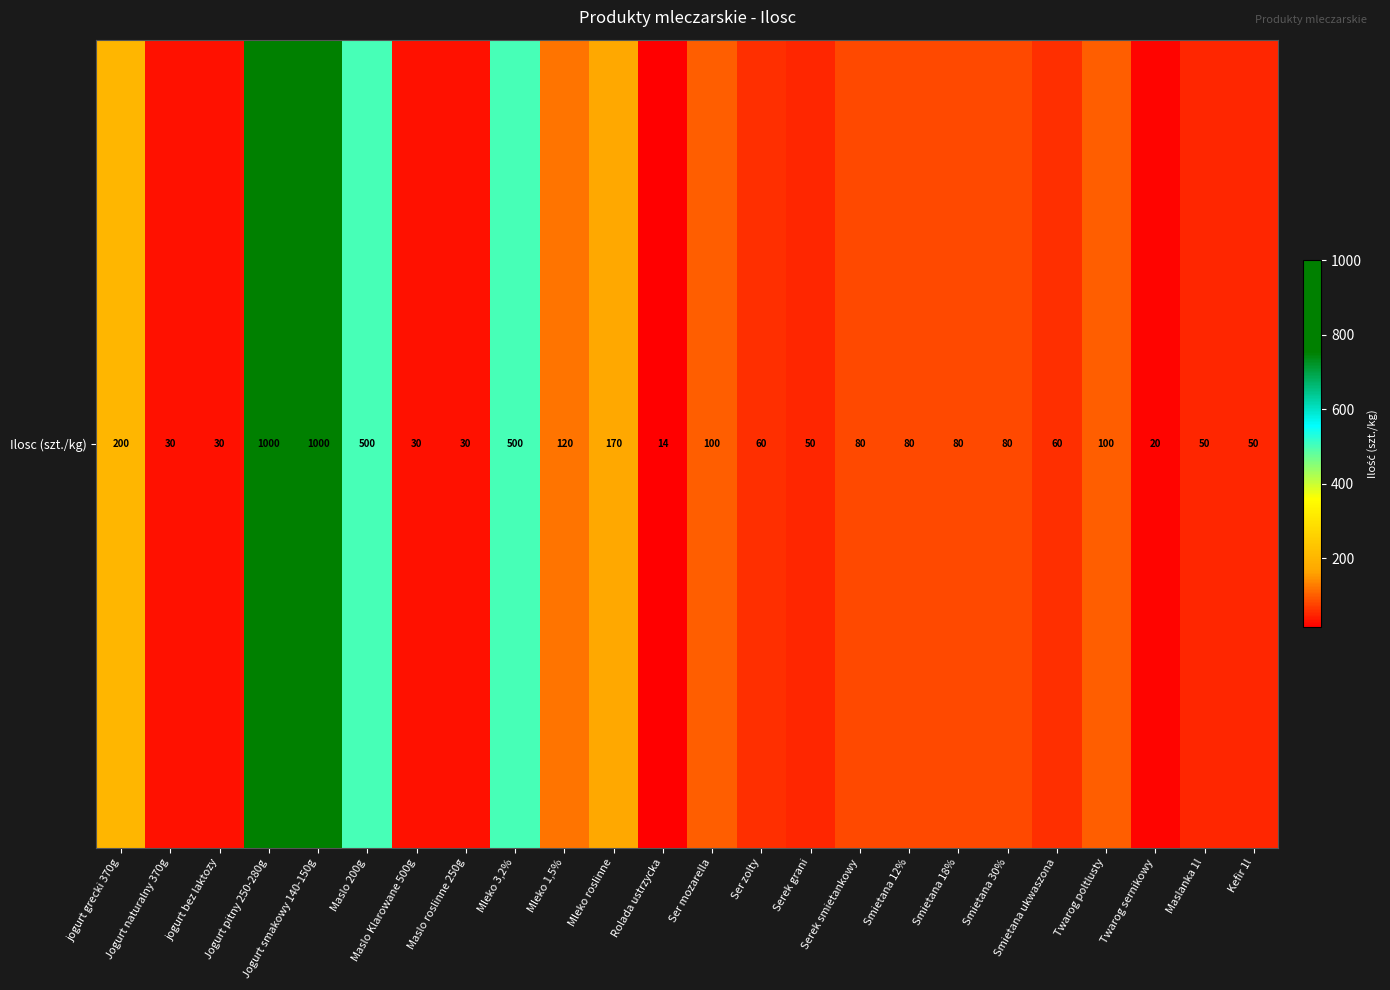

Between Smietana ukwaszona and Jogurt smakowy 140-150g, which is larger?

Jogurt smakowy 140-150g